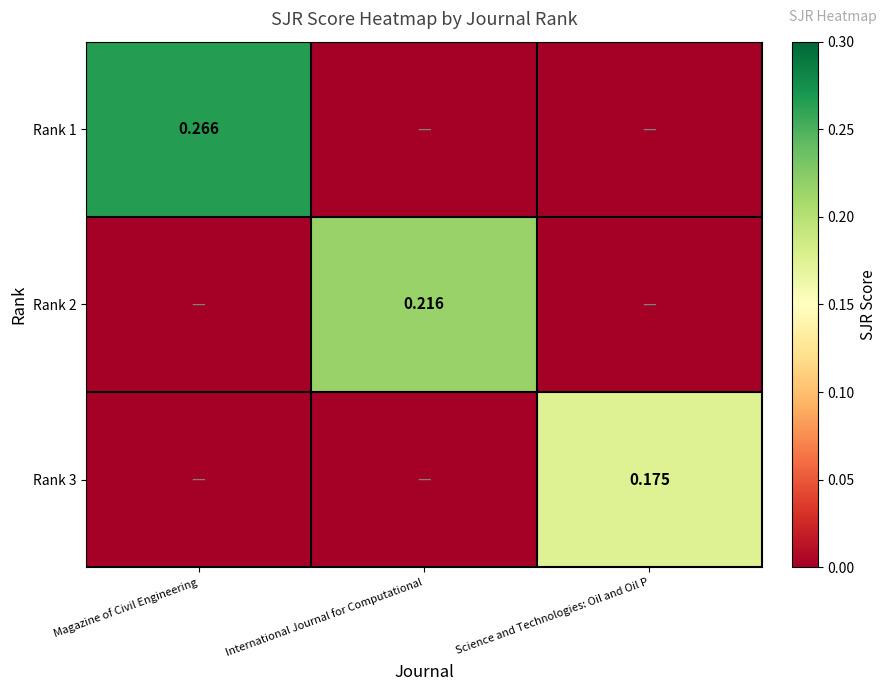

Is it true that Rank 3 equals -0.1 at International Journal for Computational?

False